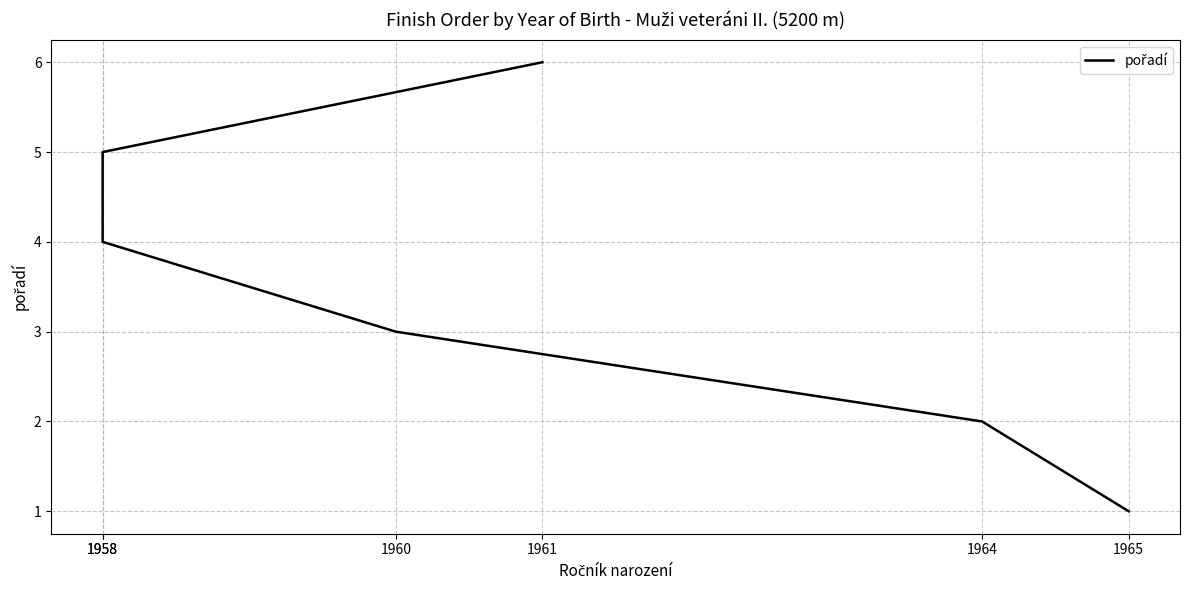

What is the smallest value displayed?

1